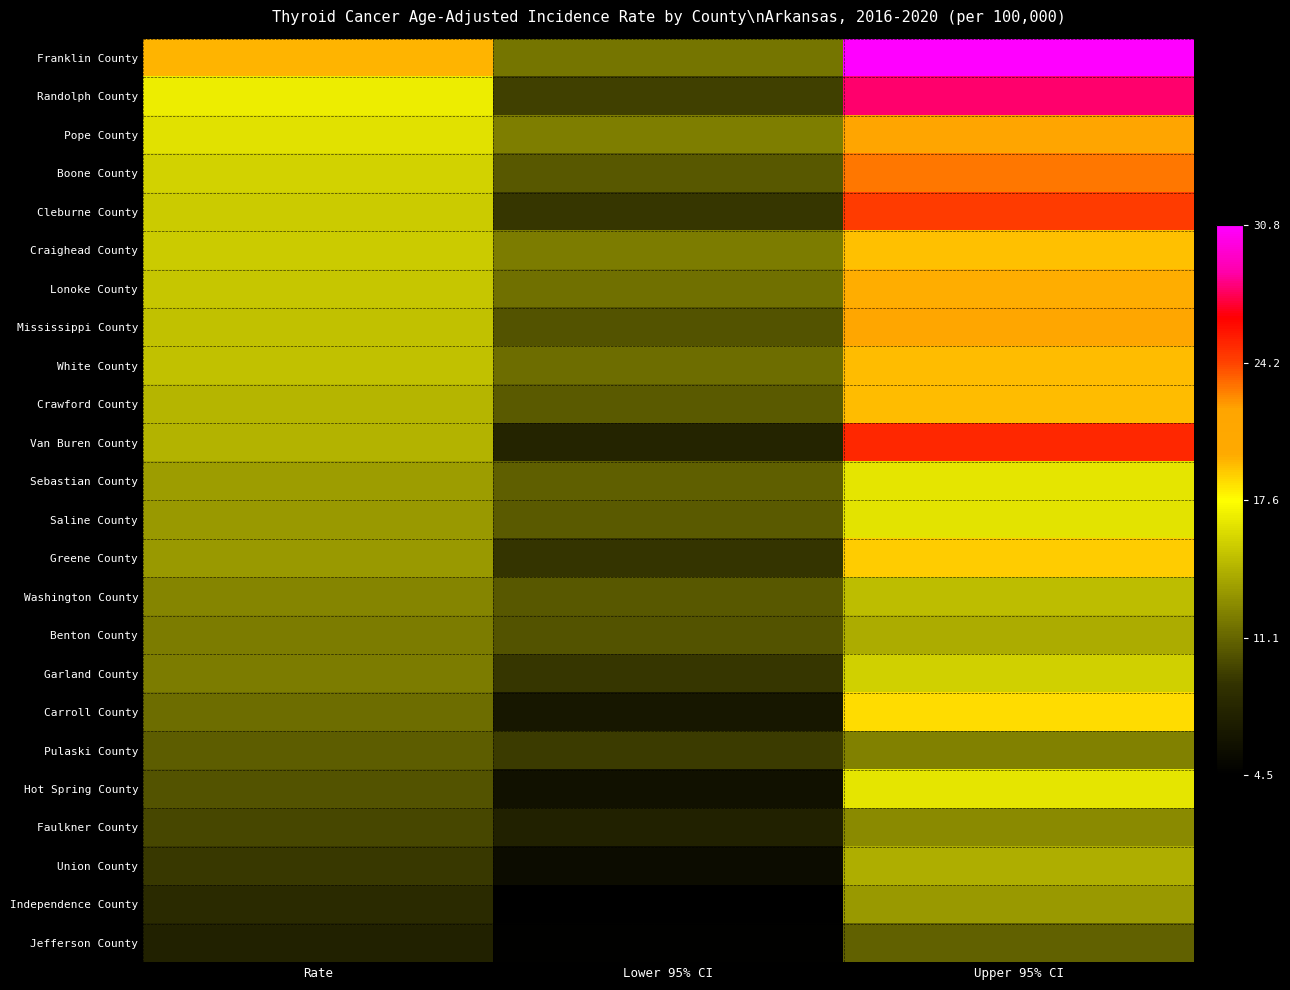

What is the total value across all series at Upper 95% CI?

446.6